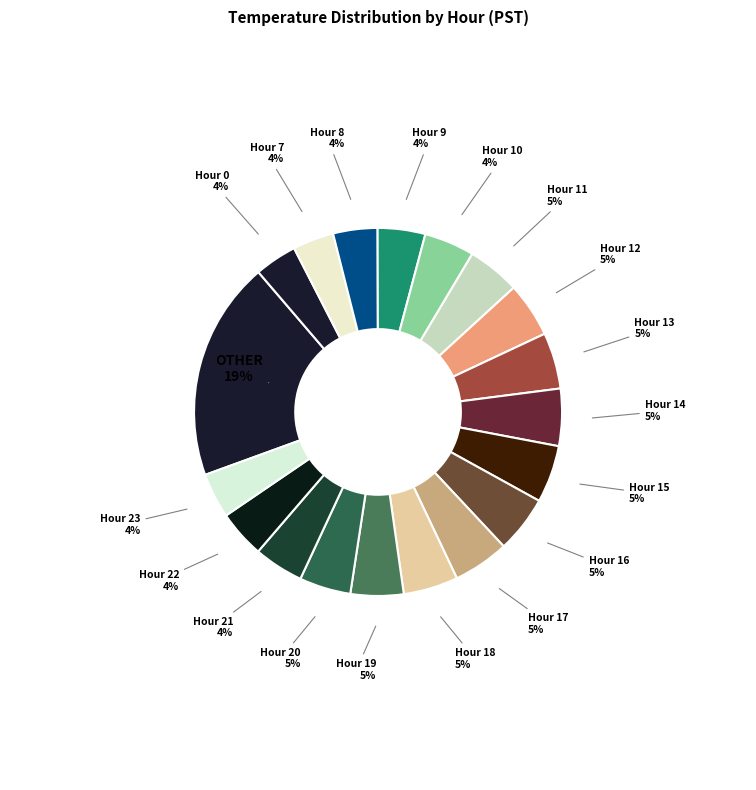

Is the sum of Hour 21 and Hour 12 greater than half?

No